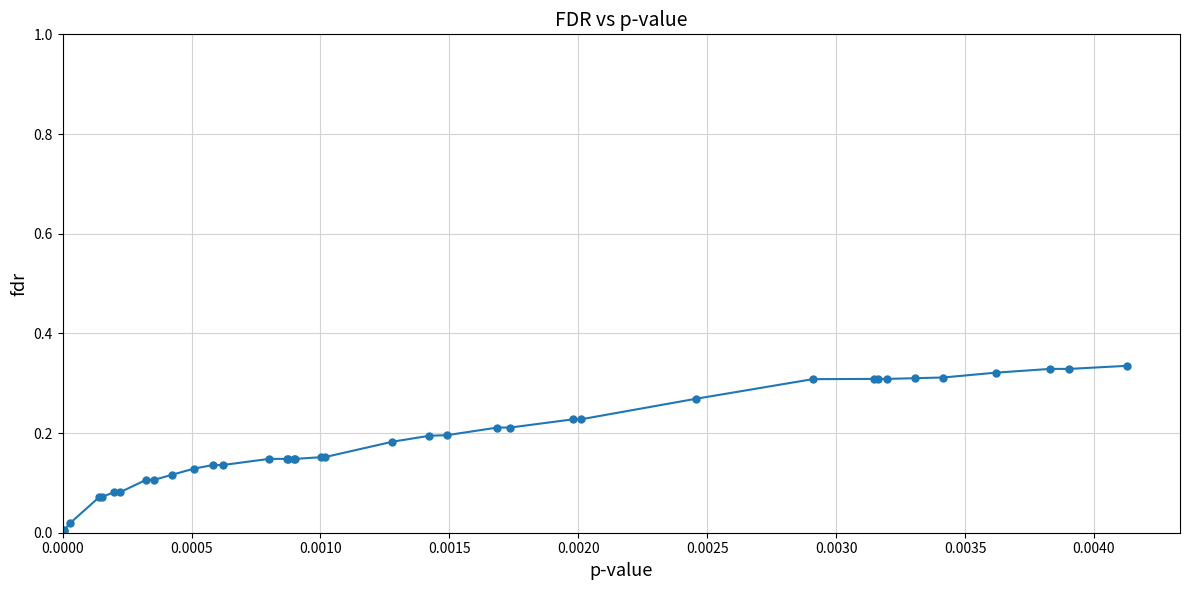

What is the sum of all values?

7.0